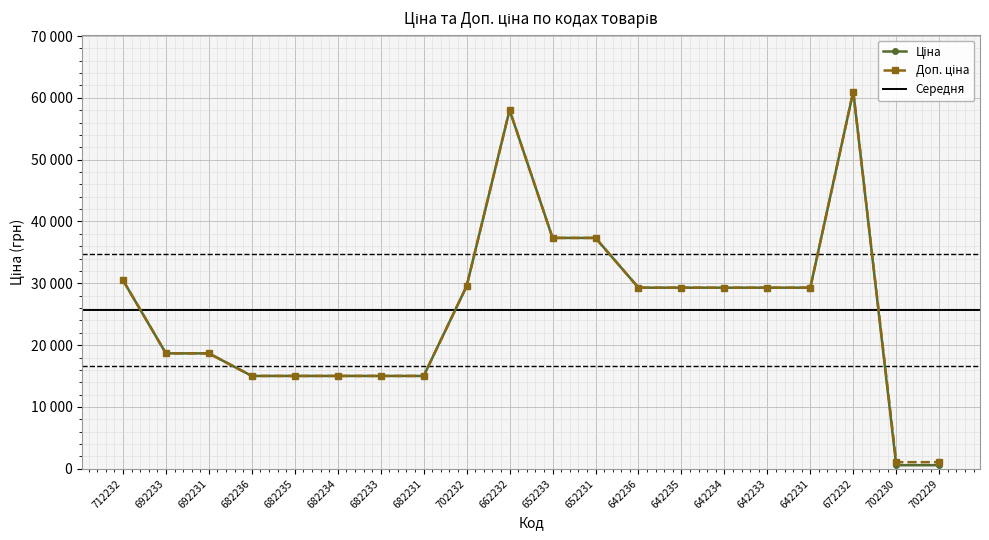

The value of Доп. ціна at 652233 is 37343.0. True or false?

True